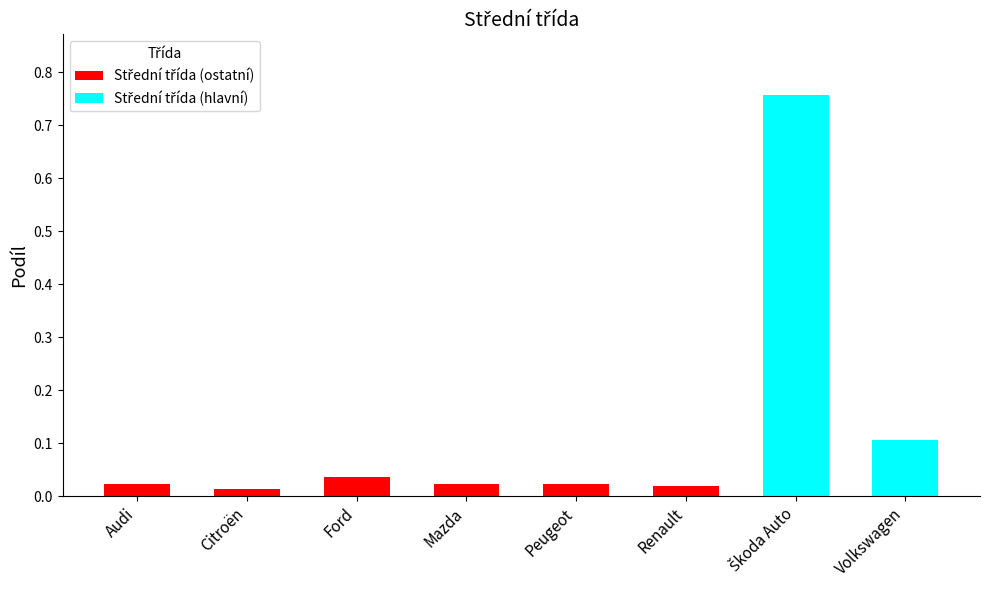

What is the greatest value displayed?

0.8